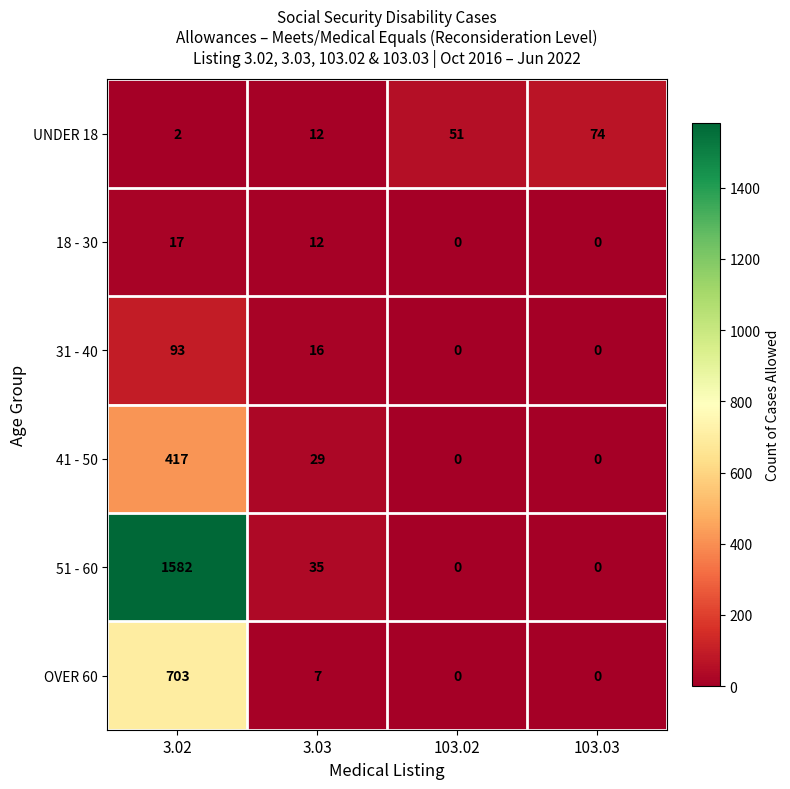

Where is 51 - 60 nearest to the value 791?

3.03